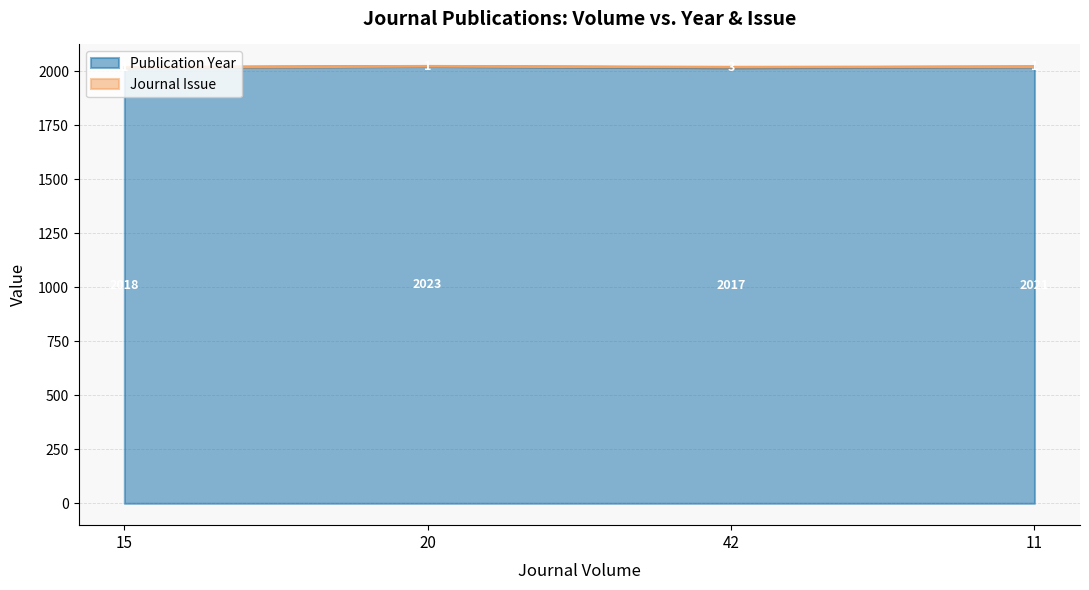

What position from the right is 42?

2